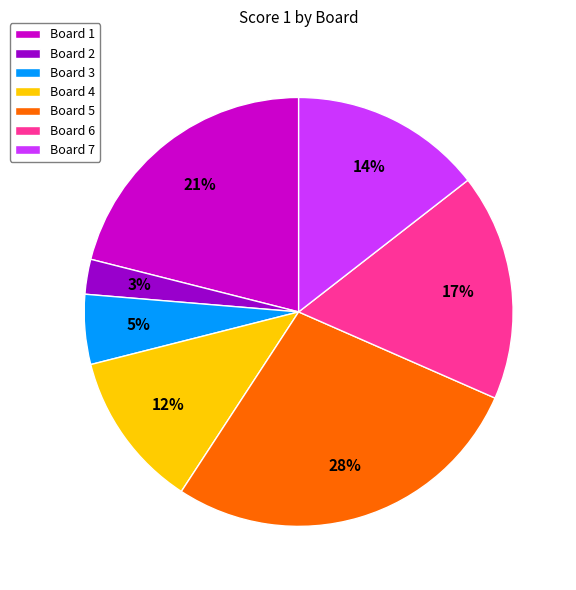

Does Board 5 represent more than half of the total?

No